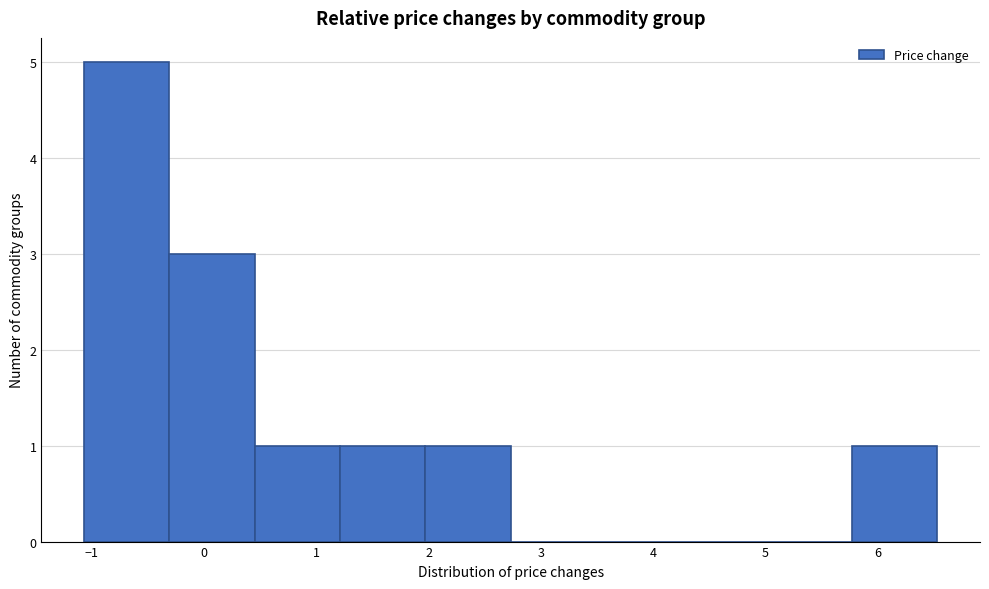

Reading left to right, transcribe this chart: for each bar, give the range it covers on the x-axis and its height. Neither the bar edges nor the heights are printed on the chart, so give them approximately, as read against the axes.

-1.1 to -0.3: 5
-0.3 to 0.5: 3
0.5 to 1.2: 1
1.2 to 2.0: 1
2.0 to 2.7: 1
2.7 to 3.5: 0
3.5 to 4.3: 0
4.3 to 5.0: 0
5.0 to 5.8: 0
5.8 to 6.5: 1